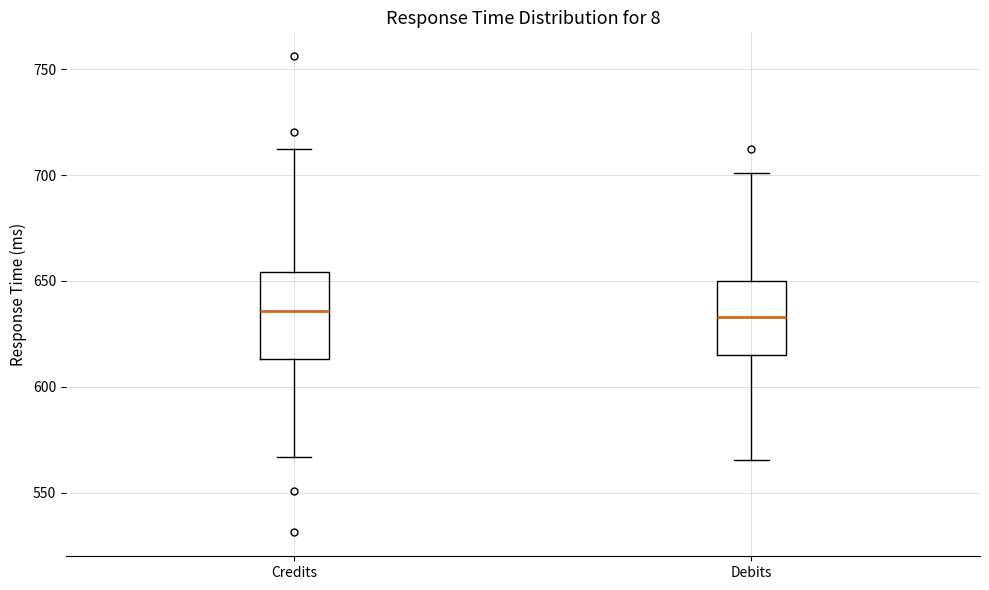

Where does the median line of the box for Debits sit on the y-axis? The values are not printed on the chart, so give them approximately, as read against the axis.

635